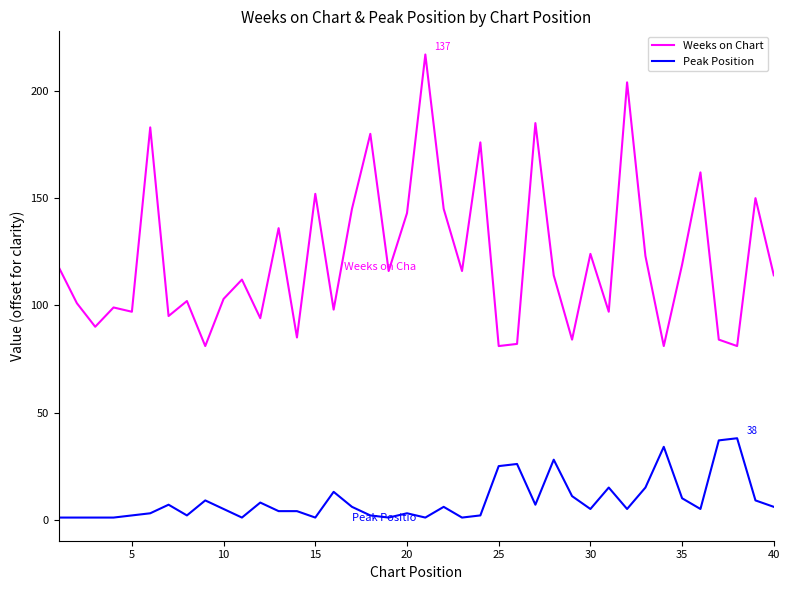

Which series has the largest range (max minus min)?

Weeks on Chart